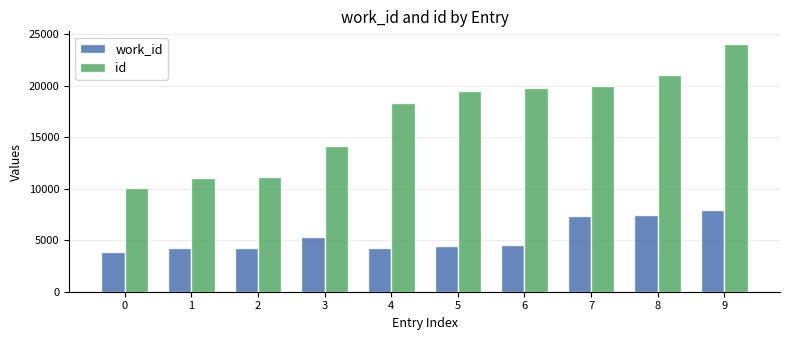

What is the difference between the second highest and minimum values in the id series?

11037